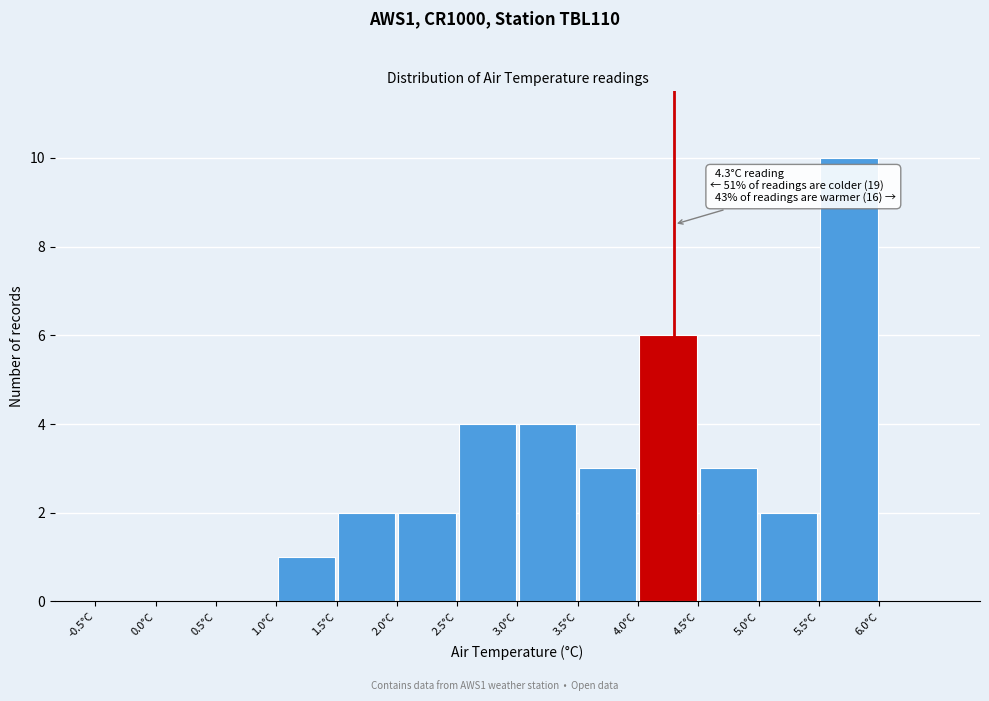

Which range on the x-axis has the tallest bar?

5.5 to 6.0